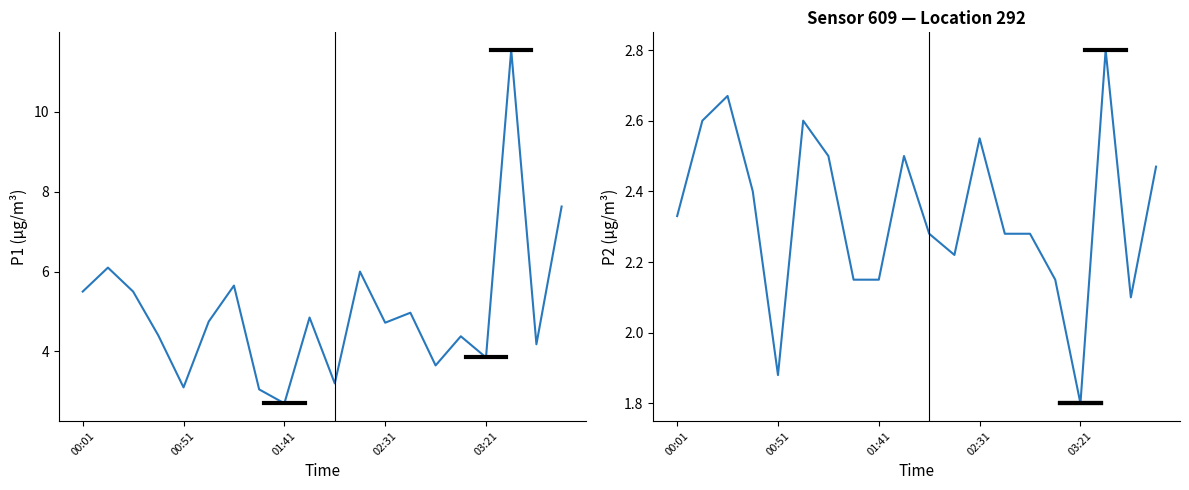

What position from the left is 7?

8